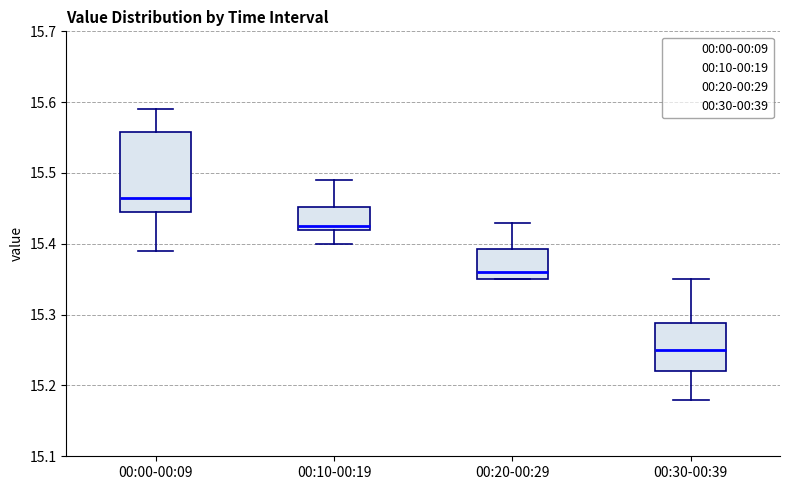

Reading left to right, read every box against the y-axis: the position of its median line, the range the box covers, and the ends of its whiskers. The values are not printed on the chart, so give them approximately, as read against the axis.

00:00-00:09: median 15.47, box 15.45 to 15.56, whiskers 15.39 to 15.59
00:10-00:19: median 15.43, box 15.42 to 15.45, whiskers 15.40 to 15.49
00:20-00:29: median 15.36, box 15.35 to 15.39, whiskers 15.35 to 15.43
00:30-00:39: median 15.25, box 15.22 to 15.29, whiskers 15.18 to 15.35